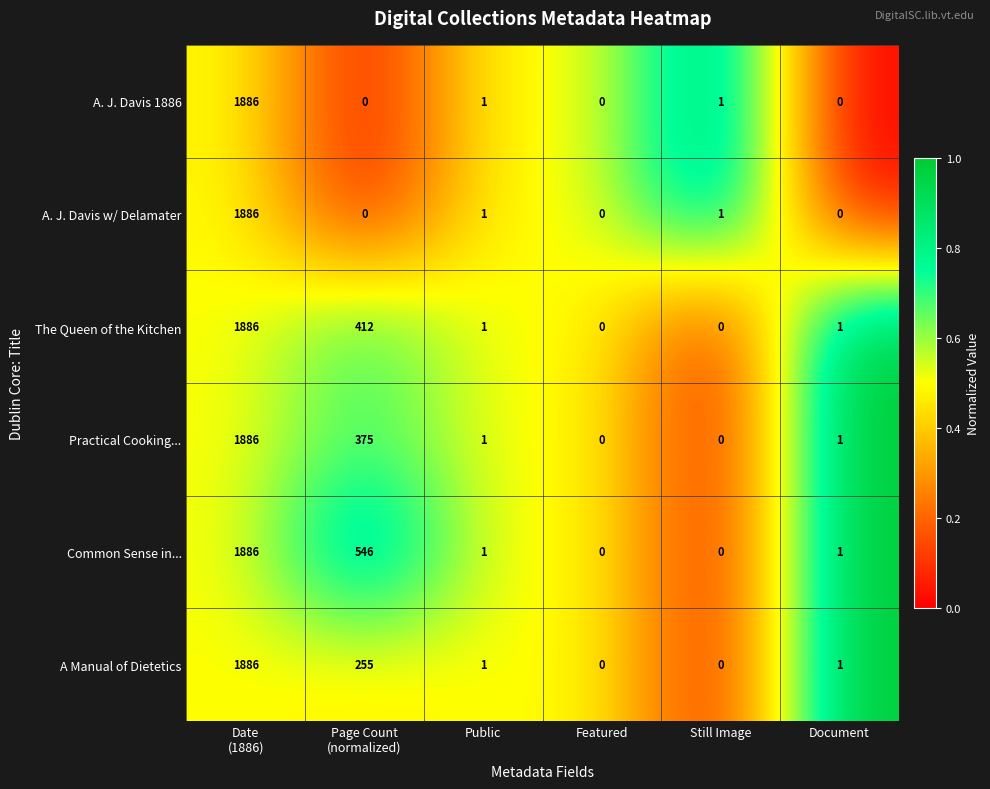

What is the difference between the second highest and minimum values in the The Queen of the Kitchen series?

412